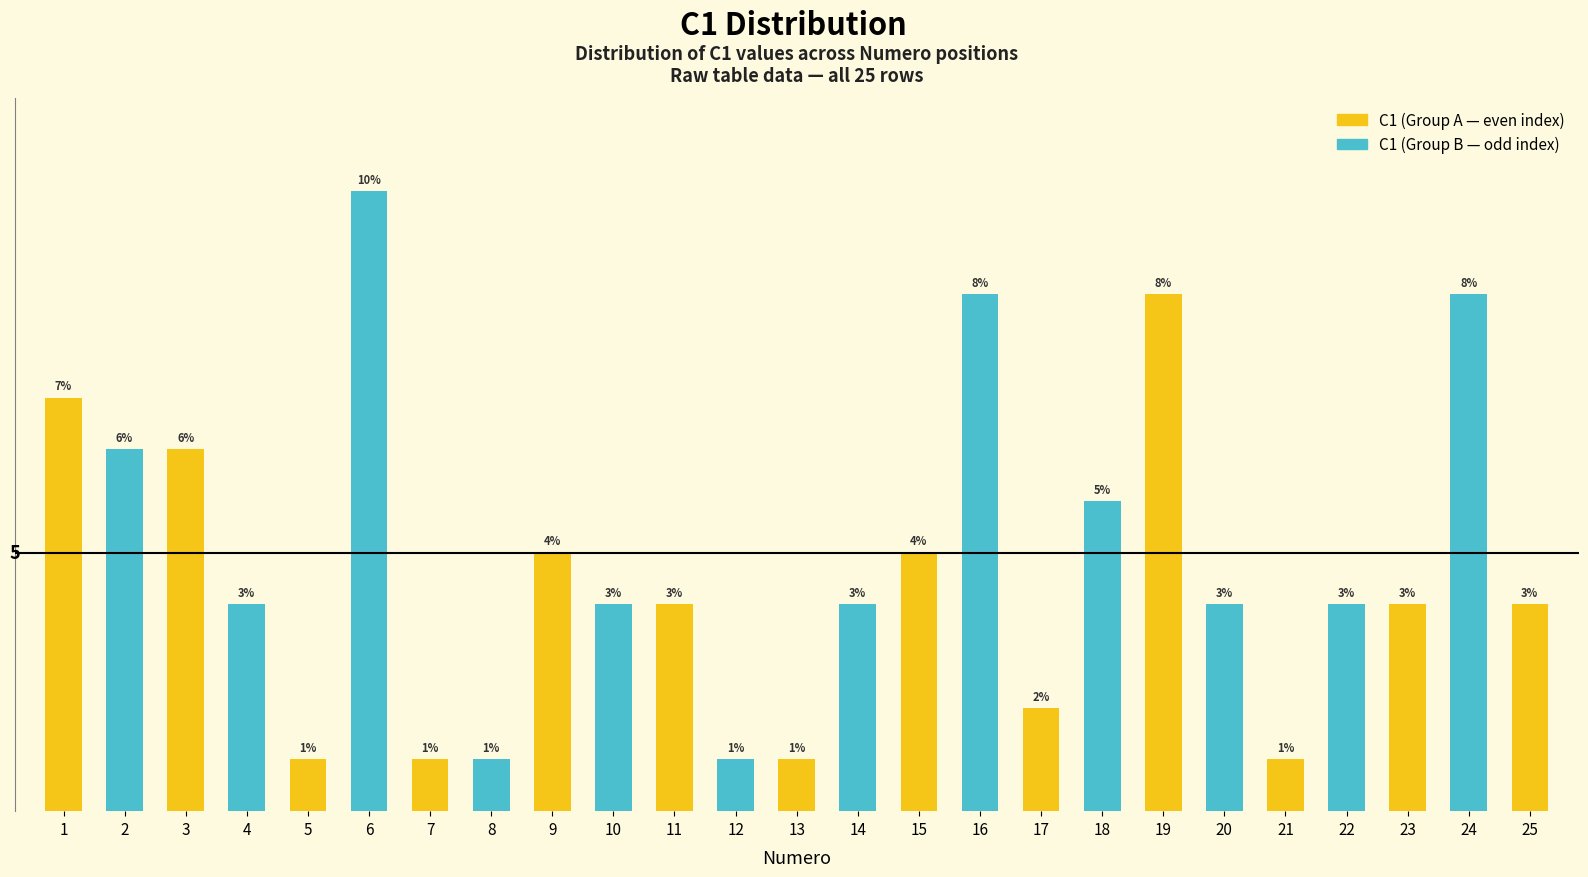

Where is the data nearest to the value 6?

18